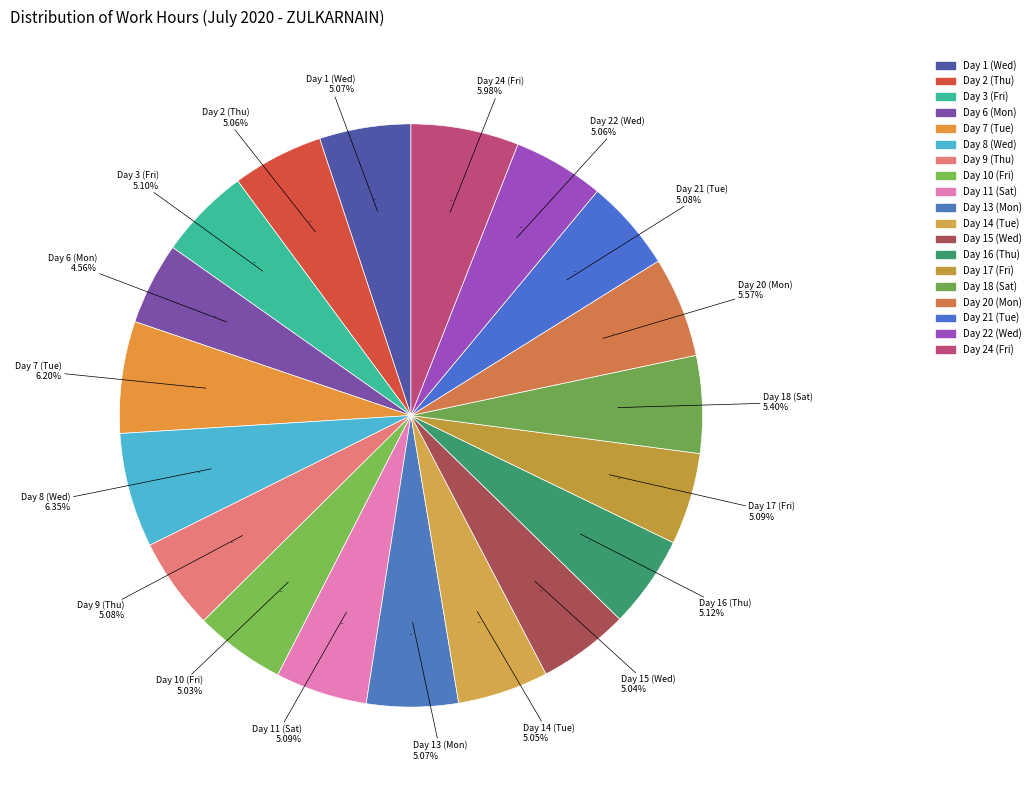

To the nearest percent, what is the difference between the largest and smallest slice percentages?

2%